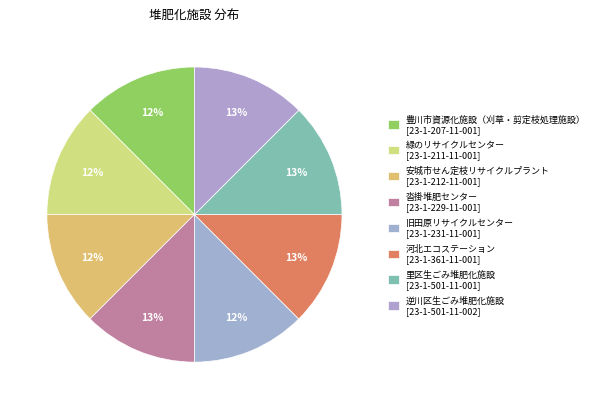

Rank the categories by value from highest to lowest.

里区生ごみ堆肥化施設, 逆川区生ごみ堆肥化施設, 河北エコステーション, 沓掛堆肥センター, 旧田原リサイクルセンター, 安城市せん定枝リサイクルプラント, 緑のリサイクルセンター, 豊川市資源化施設（刈草・剪定枝処理施設）